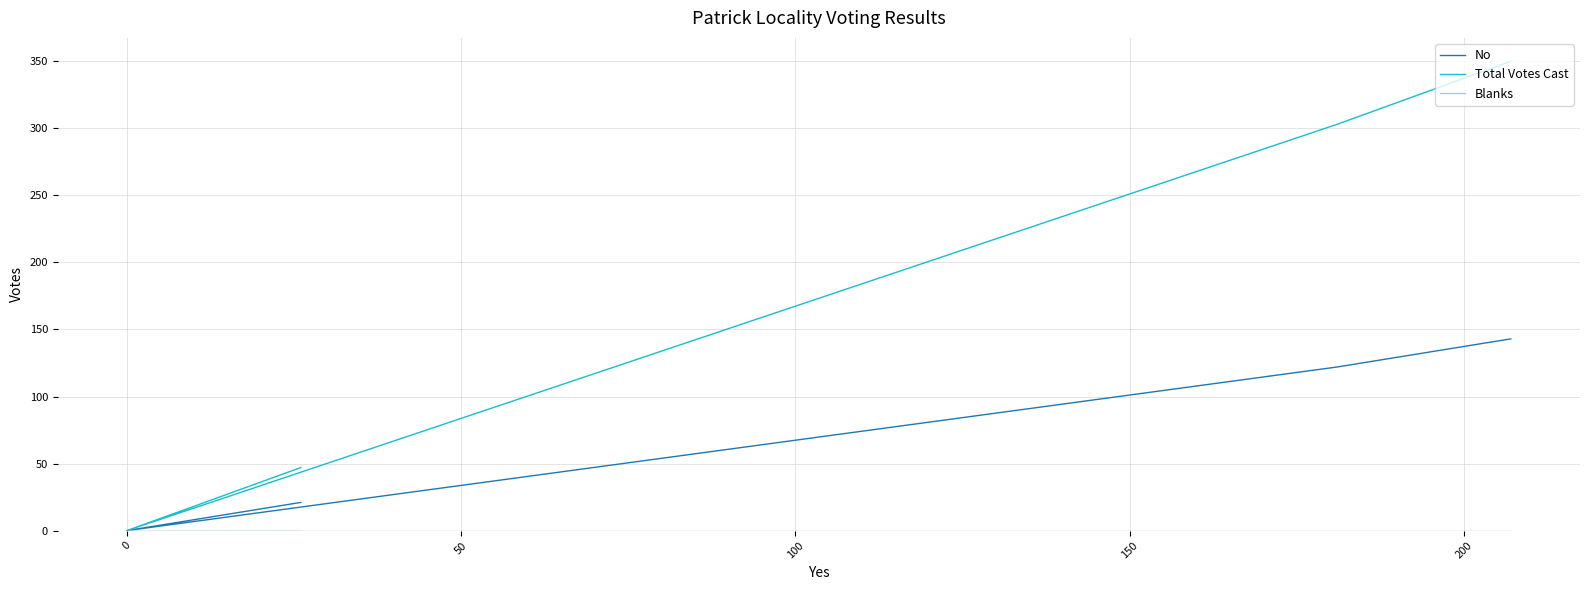

The Total Votes Cast series shows 97 at 50. True or false?

False